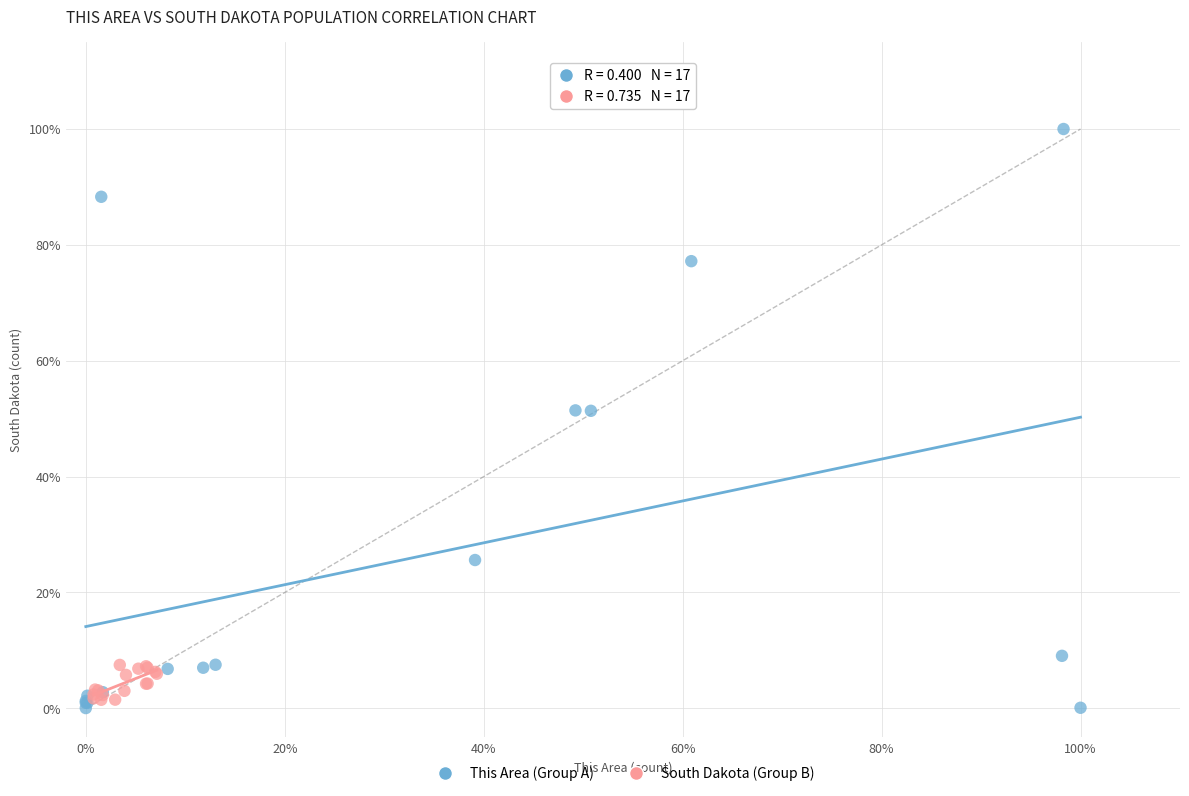

Which series contains the lowest Y value?

This Area (Group A)